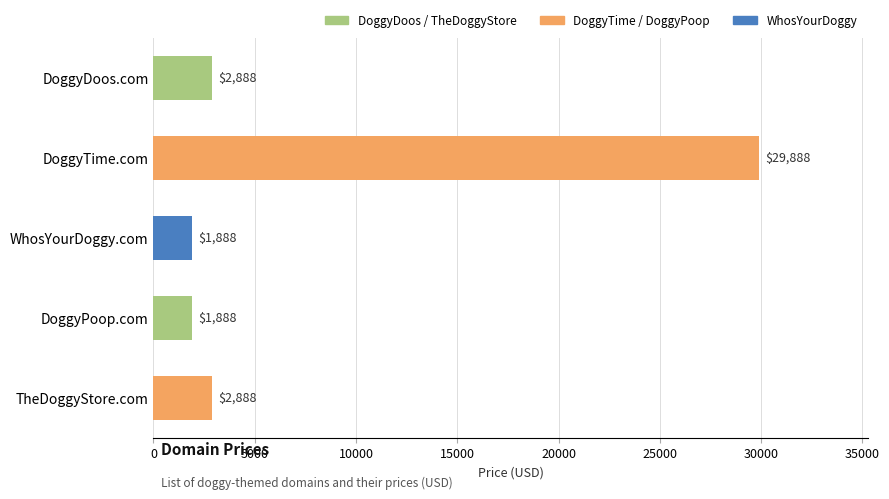

What is the maximum value shown in the chart?

29888